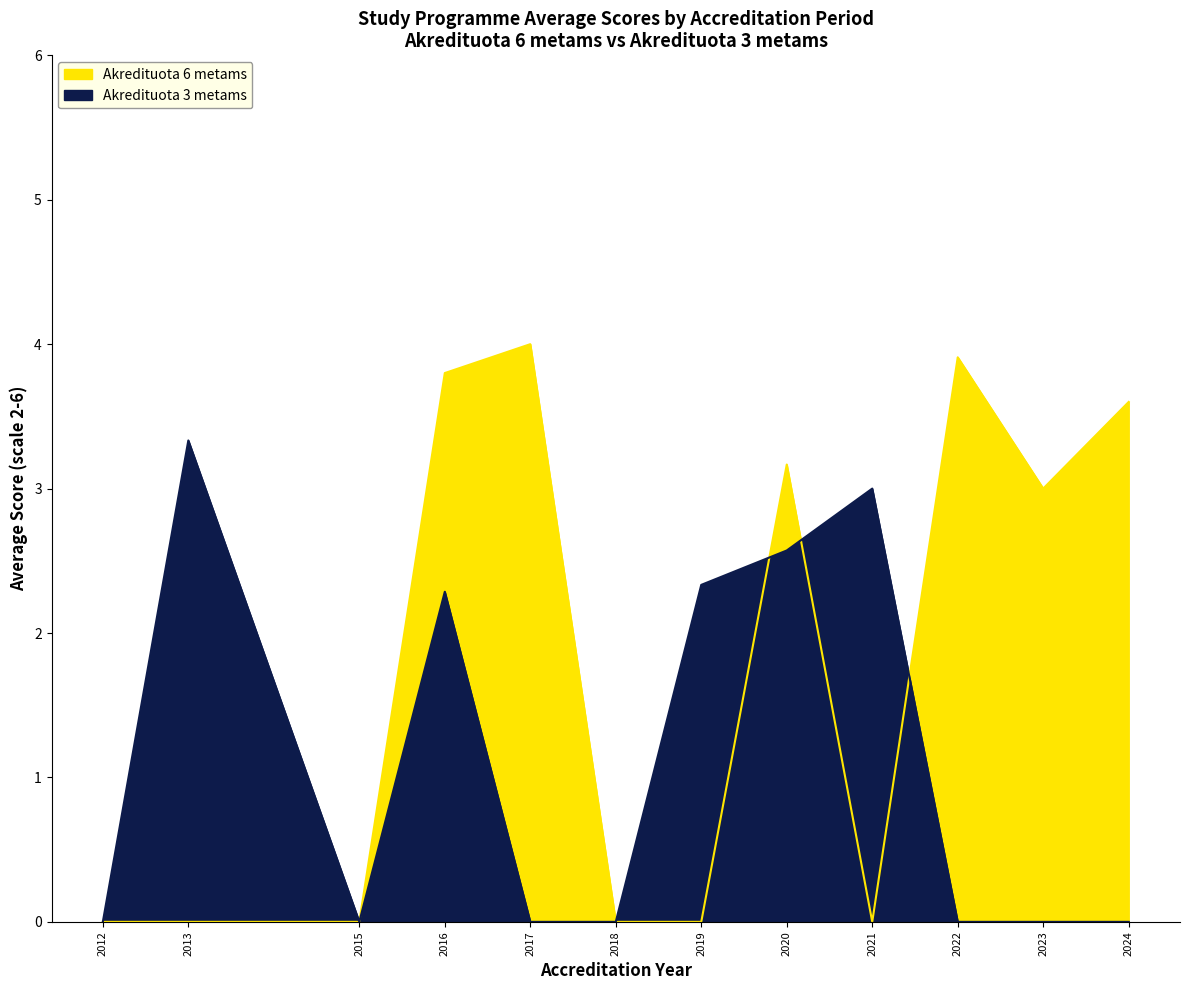

At 2017, list the series in order from largest to smallest.

Akredituota 6 metams, Akredituota 3 metams